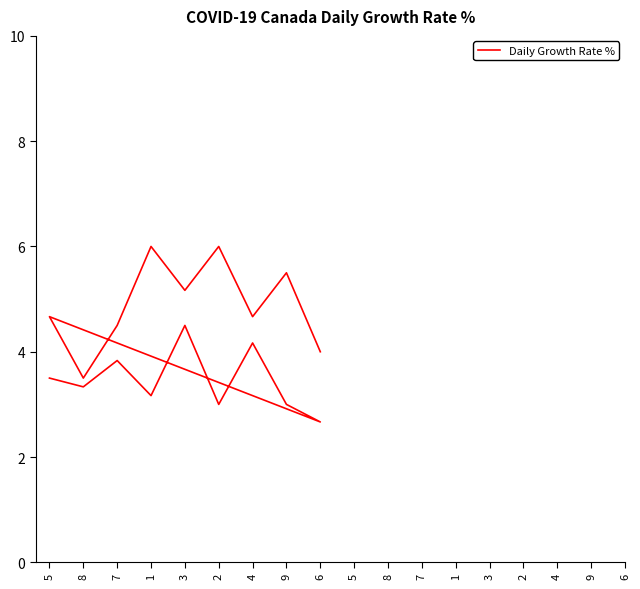

List the labels in order of value, largest first.

1, 2, 9, 3, 5, 4, 3, 7, 4, 6, 7, 5, 8, 8, 1, 2, 9, 6